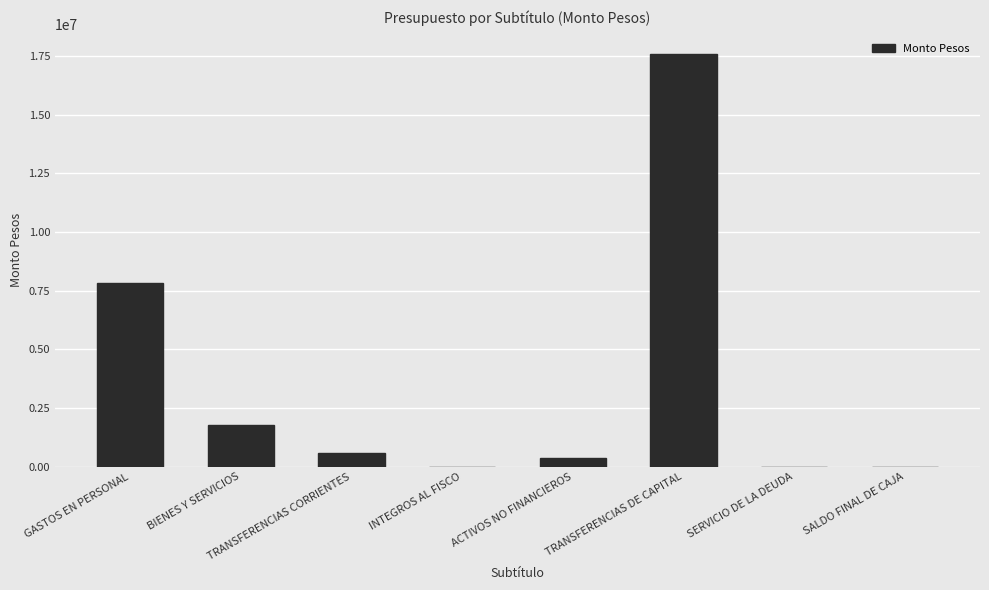

The chart shows a value of 321 at INTEGROS AL FISCO. True or false?

True